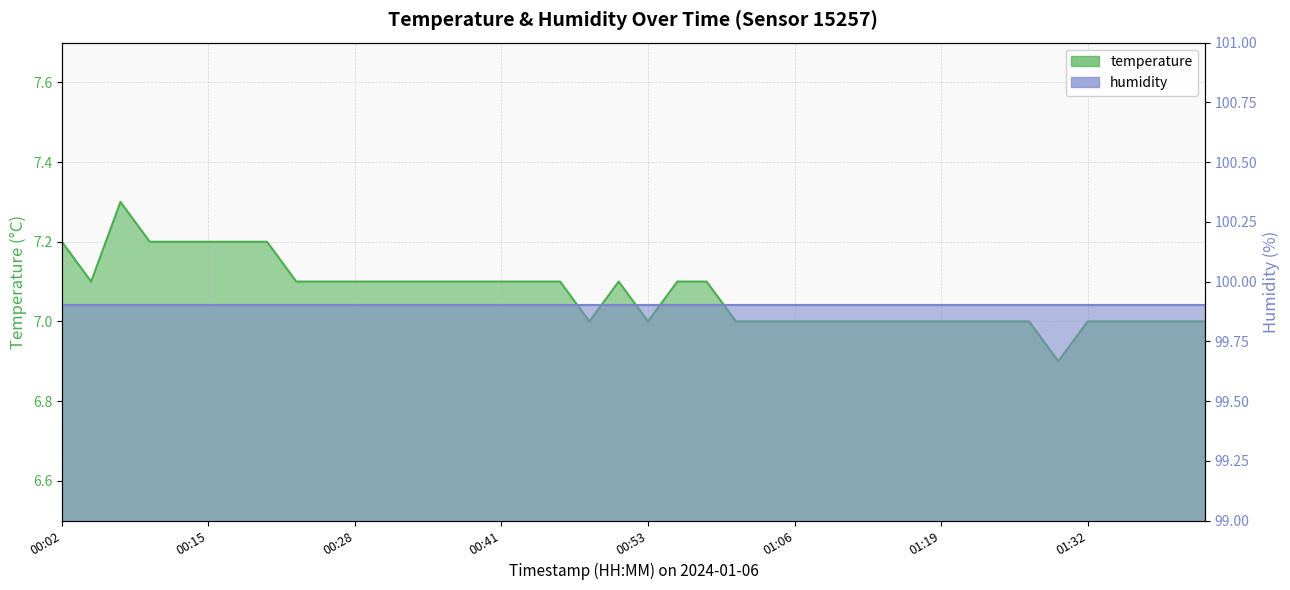

How many data points are less than 7?

1